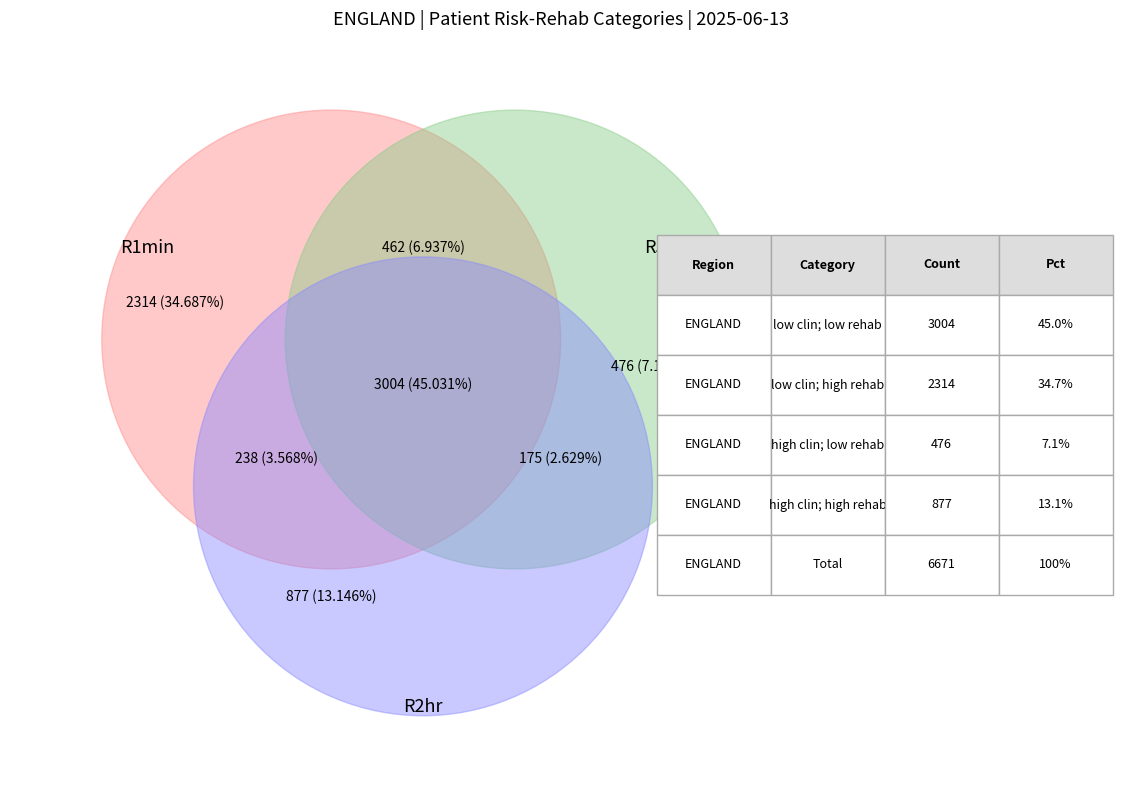

Is ENGLAND the majority of the pie?

Yes